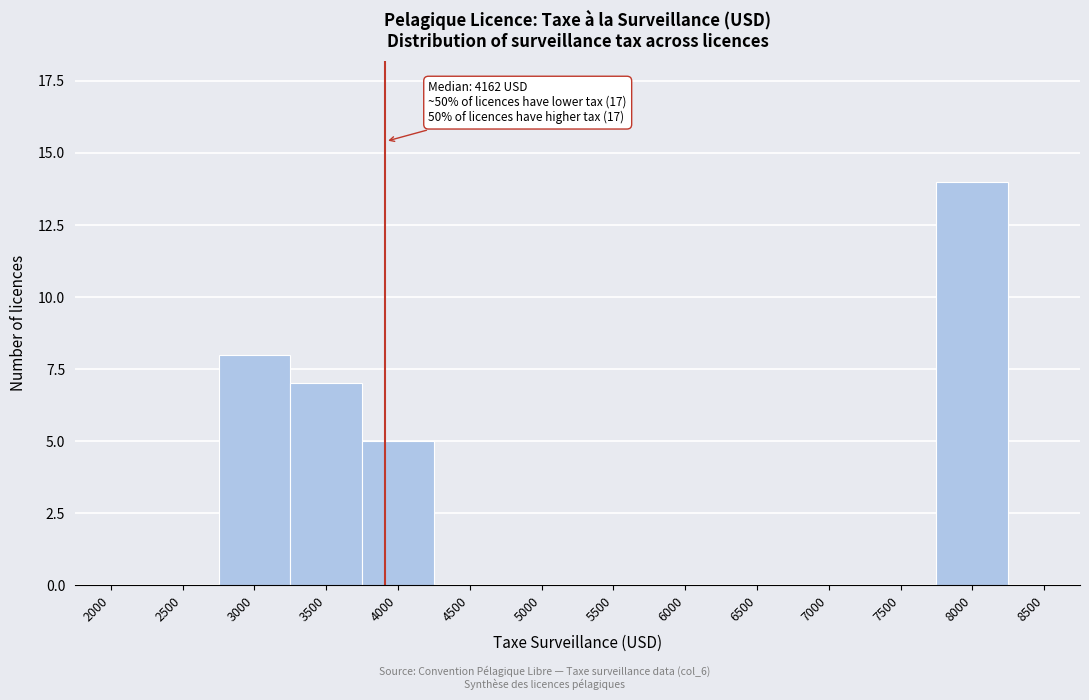

Reading left to right, what are all the values shown in this chart?

2000=0	2500=0	3000=8	3500=7	4000=5	4500=0	5000=0	5500=0	6000=0	6500=0	7000=0	7500=0	8000=14	8500=0